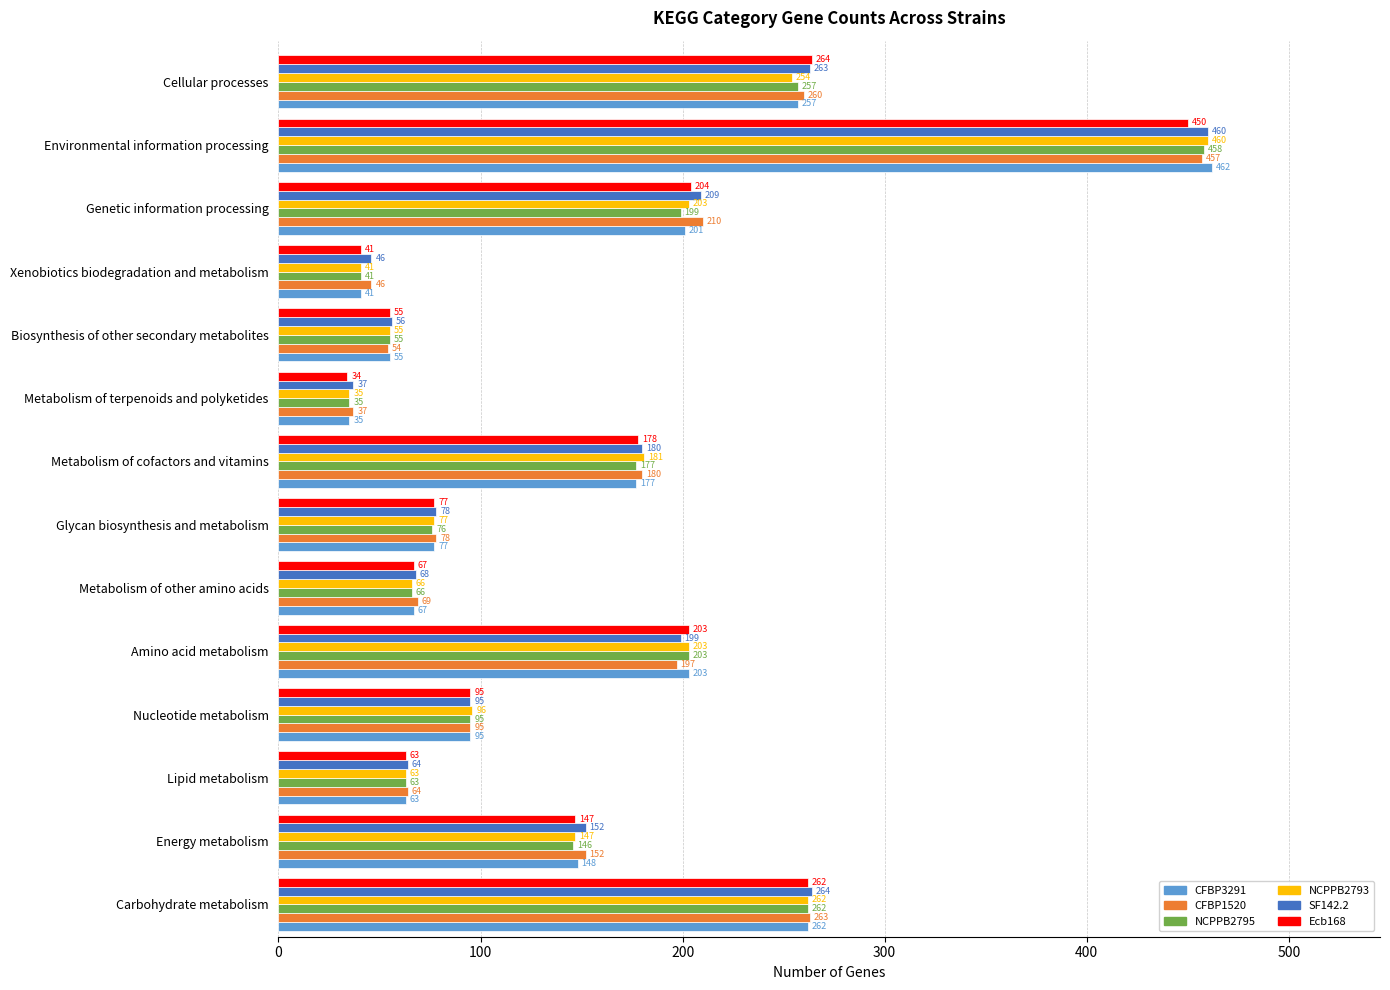

Which series has the largest range (max minus min)?

CFBP3291